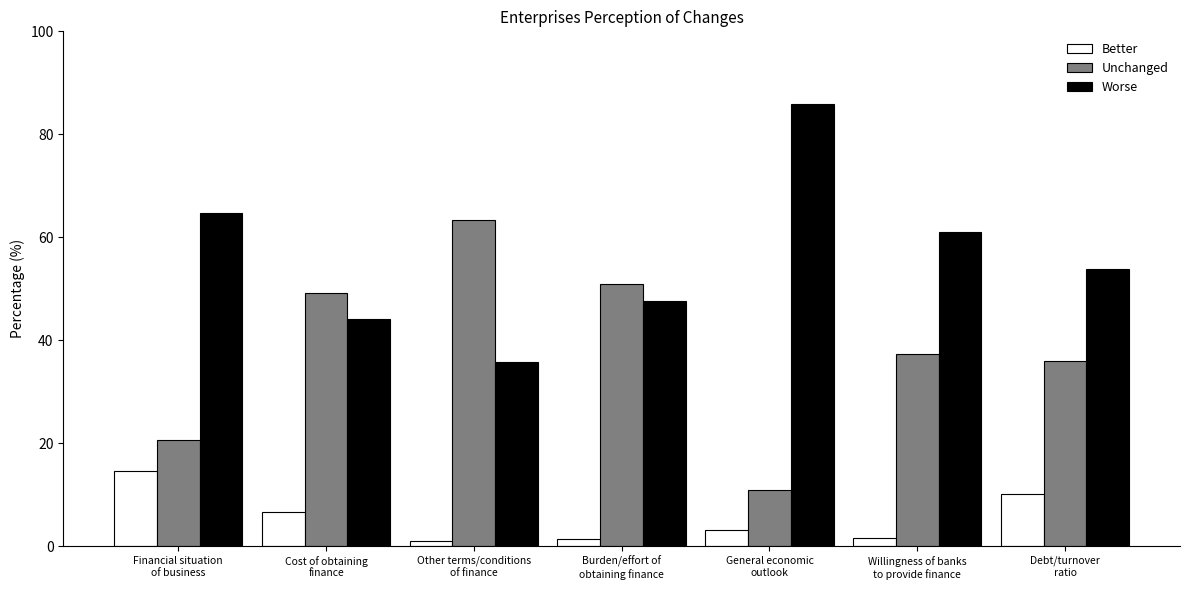

What is the value of the Better bar at the 3rd from the left?

1.0